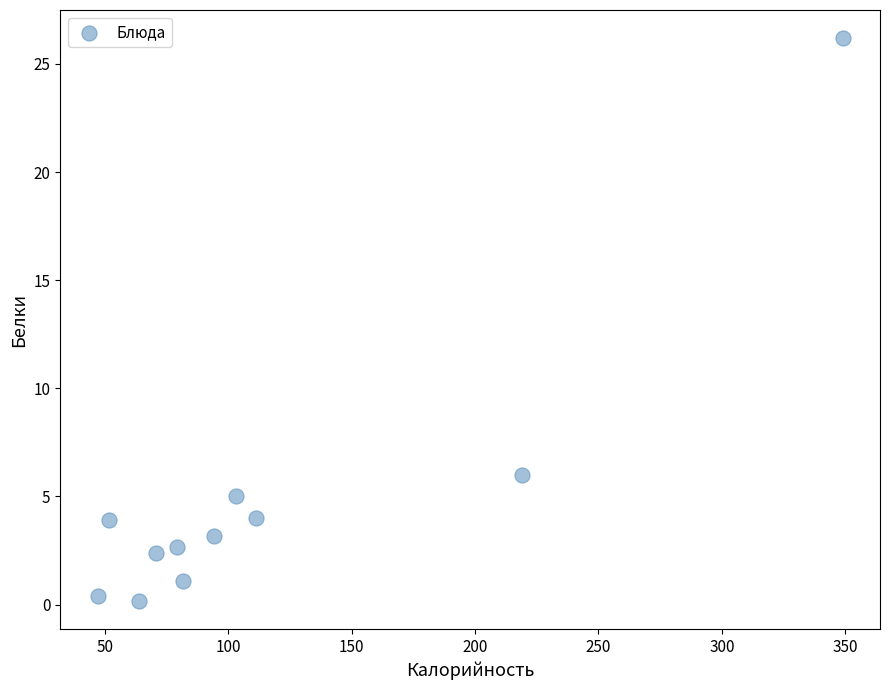

What Y value in the scatter plot is closest to 13?

6.0